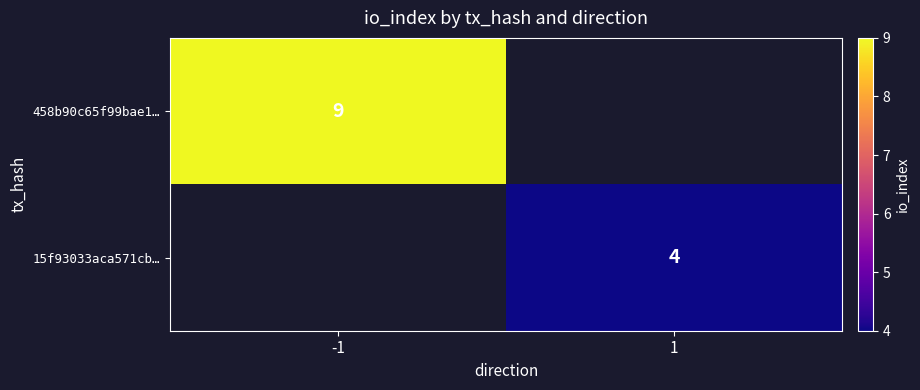

Which category has the lowest value across all series?

1